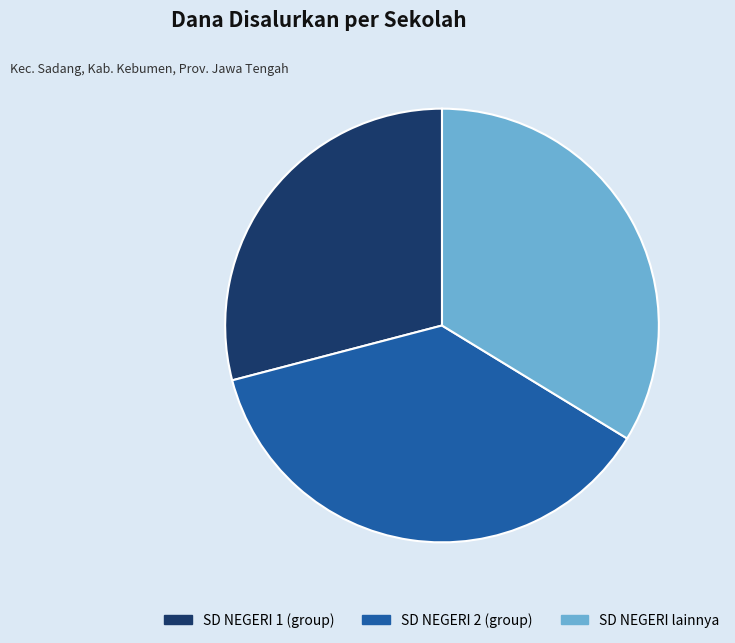

Which category has the biggest portion of the pie?

SD NEGERI 2 (group)